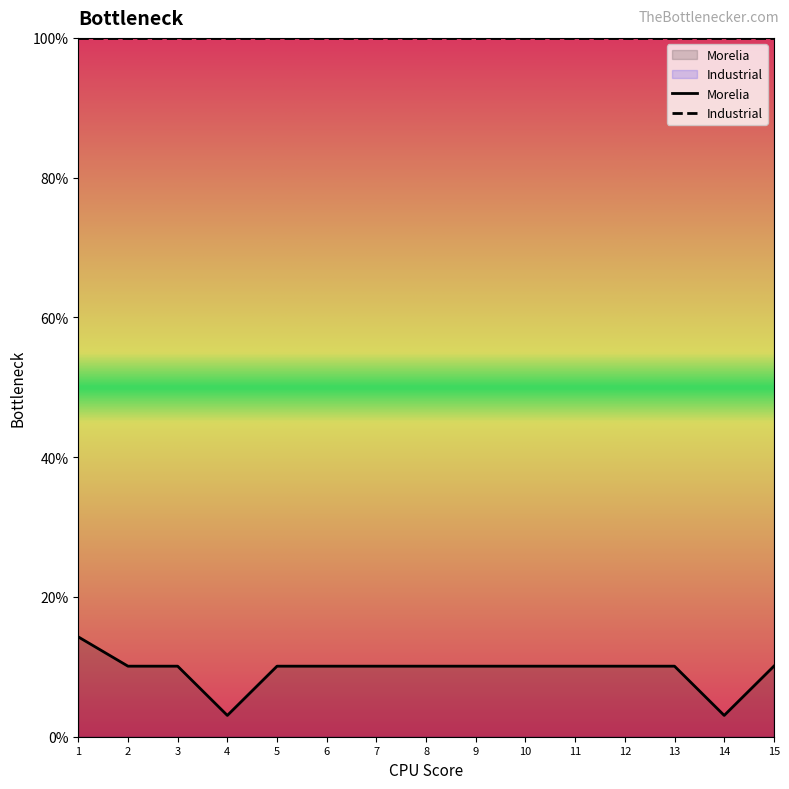

What is the value of the 12th point from the left?

10.1